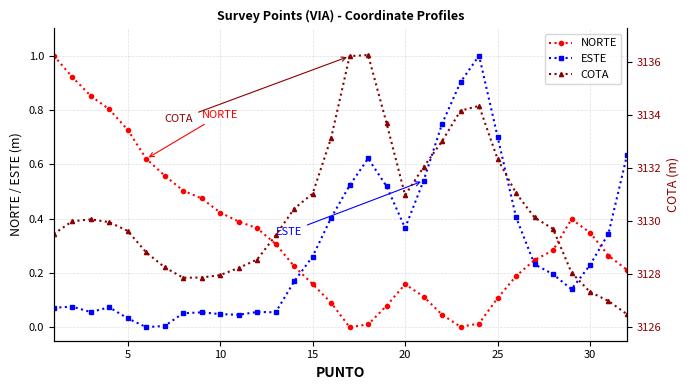

At which category does NORTE reach its first local peak?

20